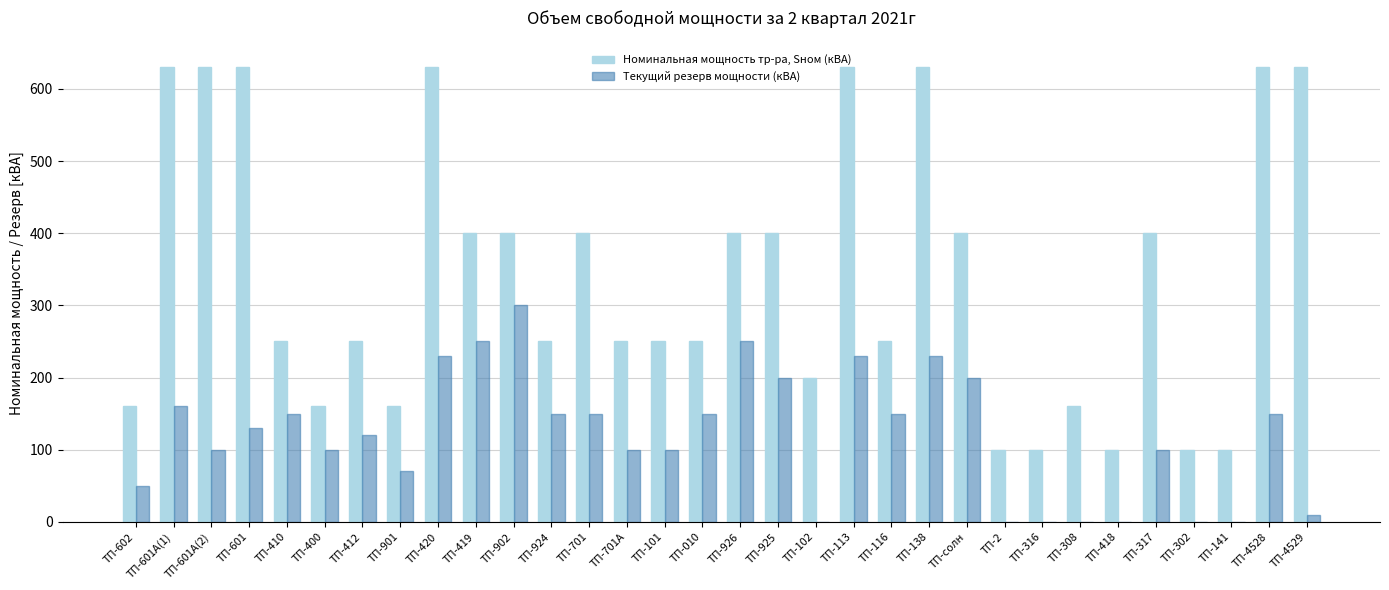

Which series has the largest total across all categories?

Номинальная мощность тр-ра, Sном (кВА)